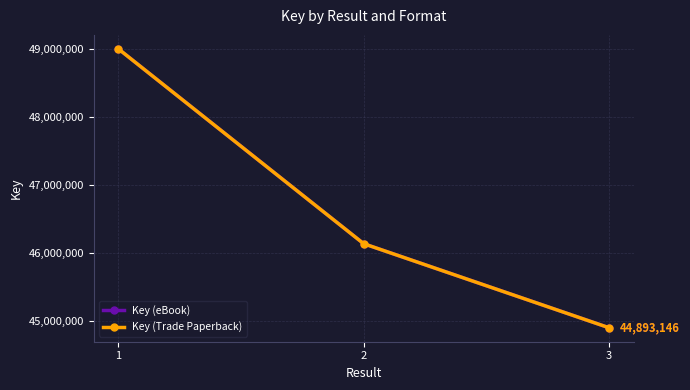

The value of Key (Trade Paperback) at 1 is 83261235. True or false?

False